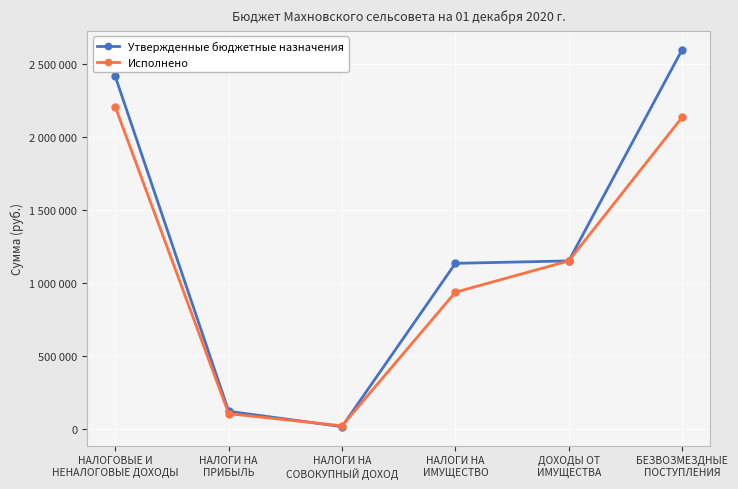

Where does the Утвержденные бюджетные назначения series first go above 1150656?

НАЛОГОВЫЕ И
НЕНАЛОГОВЫЕ ДОХОДЫ